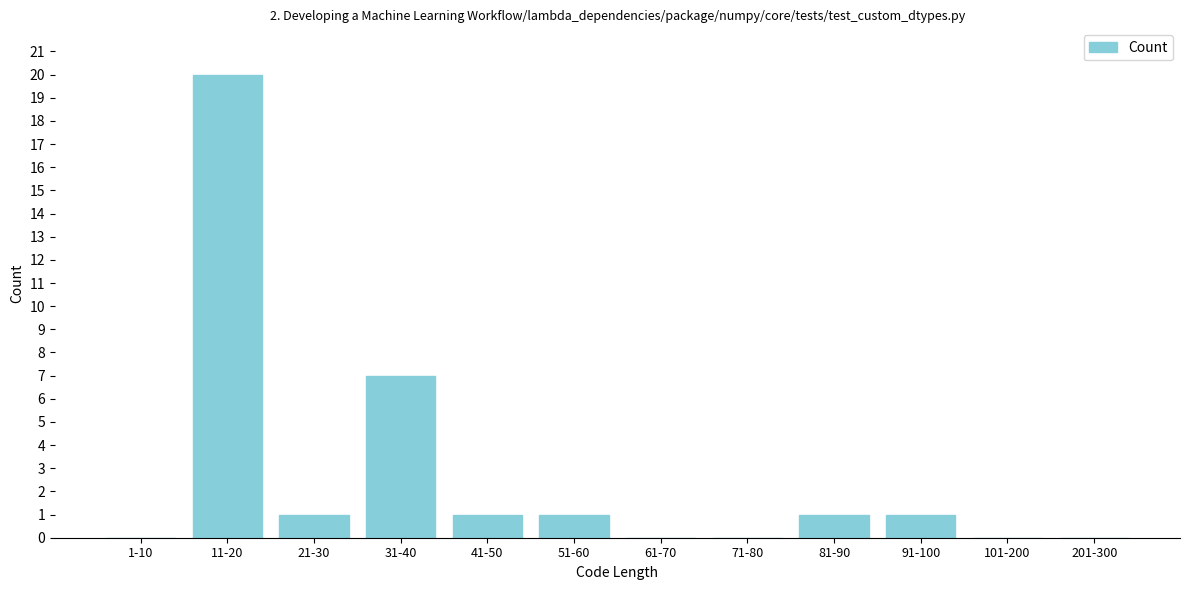

Reading right to left, list all the values displayed in this chart.

201-300=0	101-200=0	91-100=1	81-90=1	71-80=0	61-70=0	51-60=1	41-50=1	31-40=7	21-30=1	11-20=20	1-10=0